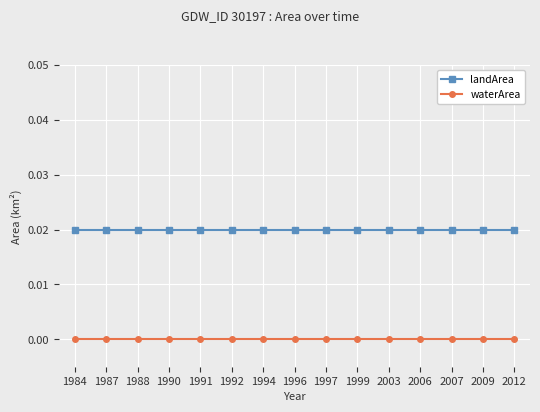

At how many categories does at least one series exceed 0?

15